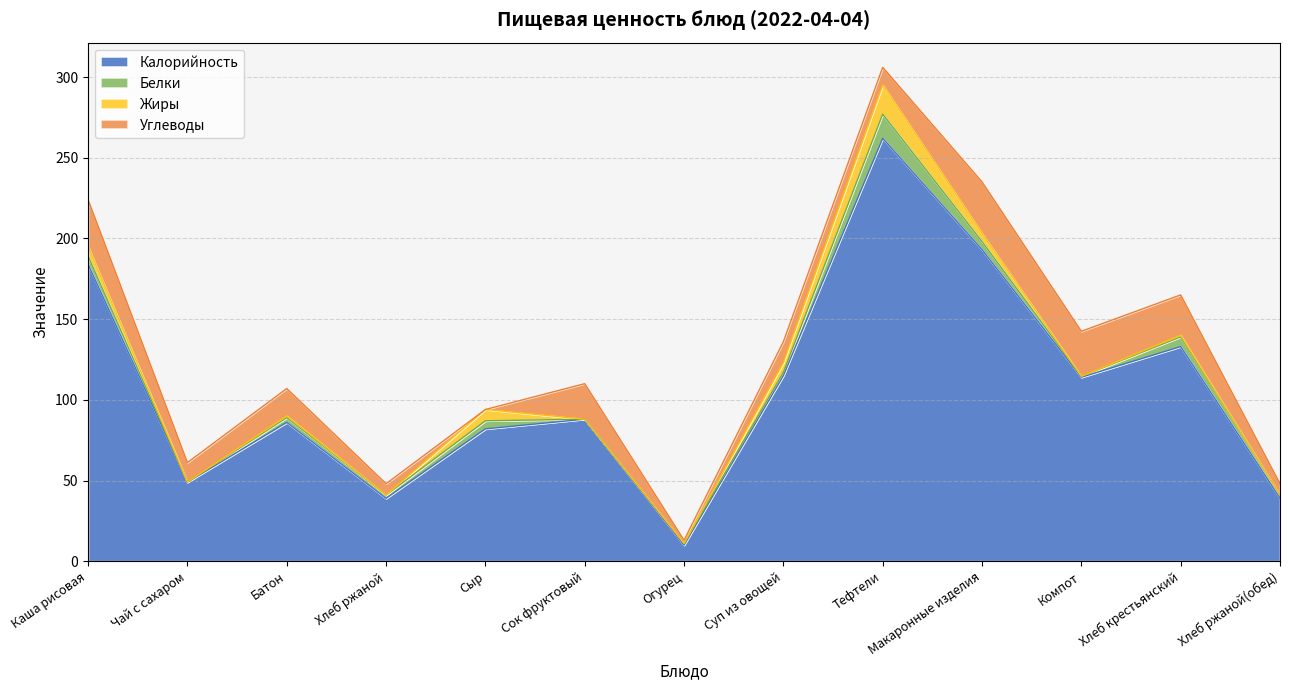

How many positive values does the Углеводы series have?

12